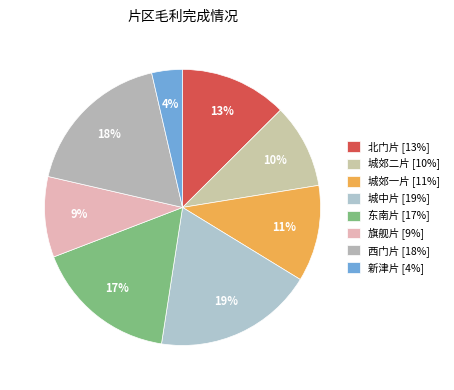

What is the ratio of the value at 北门片 to the value at 城郊二片?

1.3